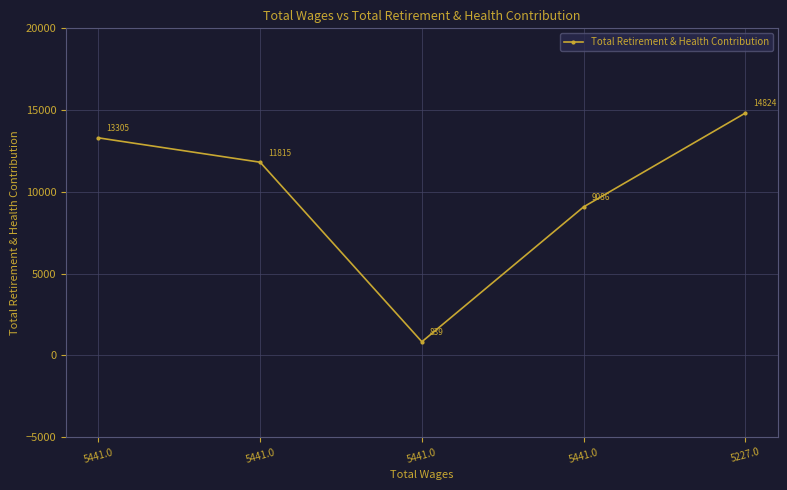

How many lines are shown in the chart?

1